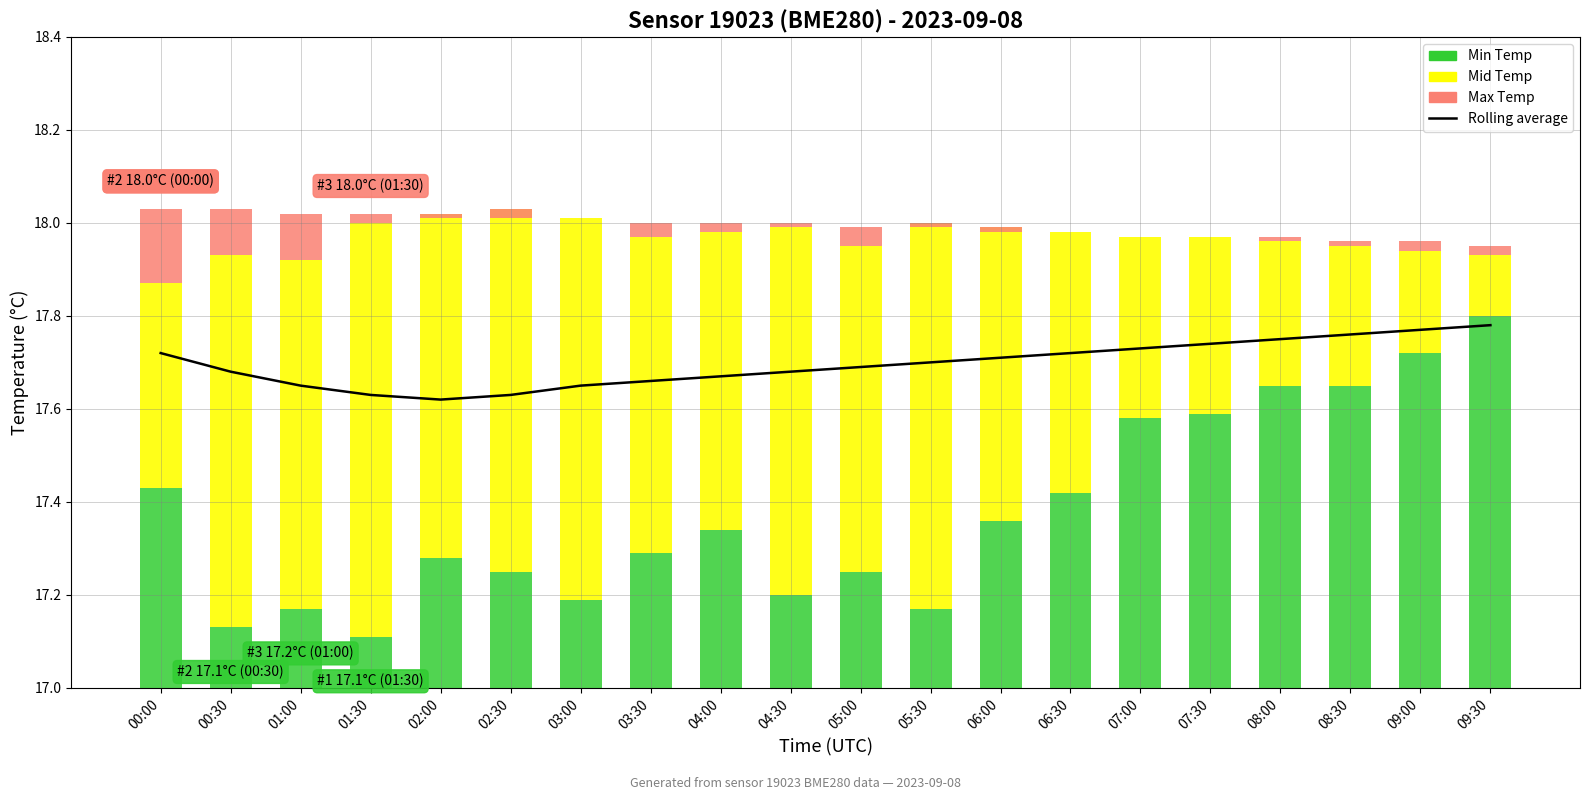

Are the bars grouped side by side (vs. stacked)?

No